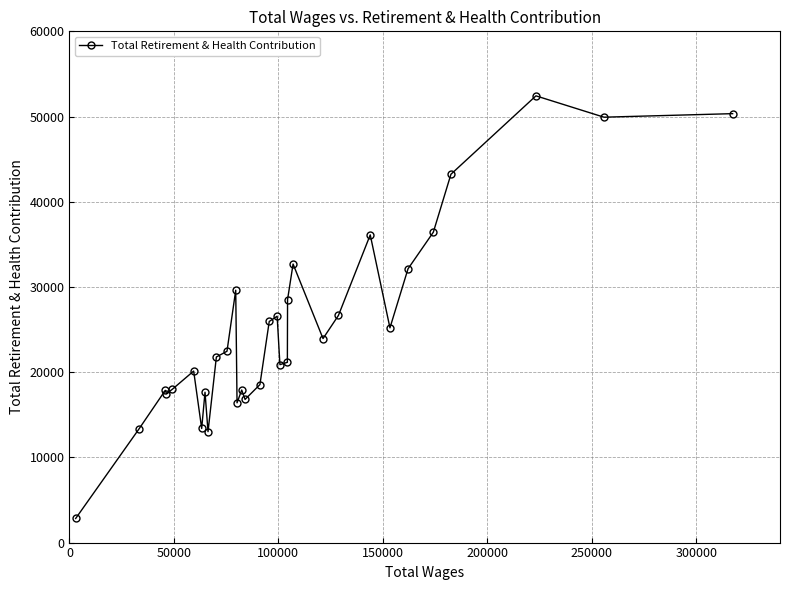

True or false: the data has more than 2 interior local peaks.

True